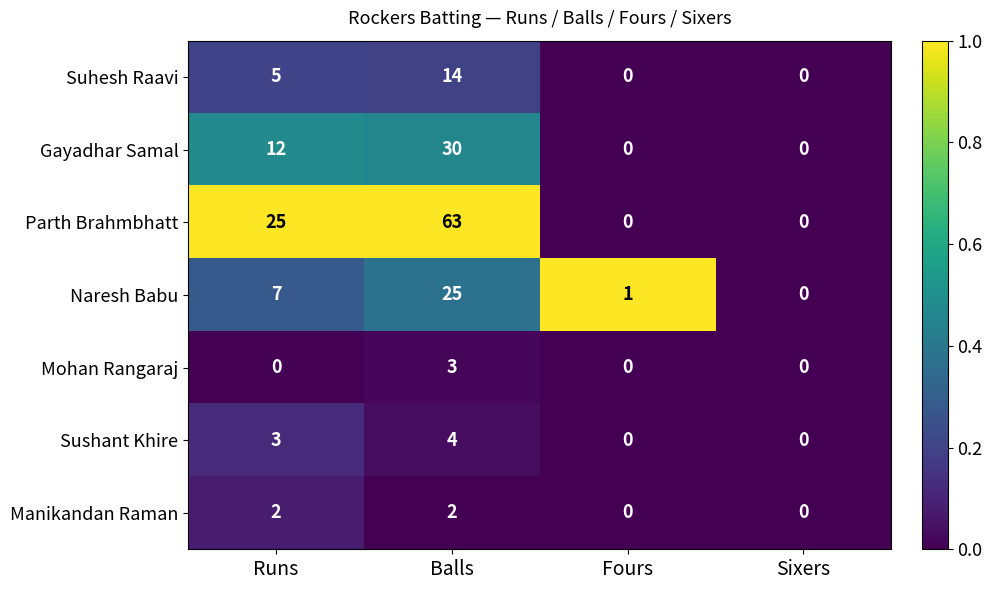

Is it true that Naresh Babu equals 25 at Balls?

True